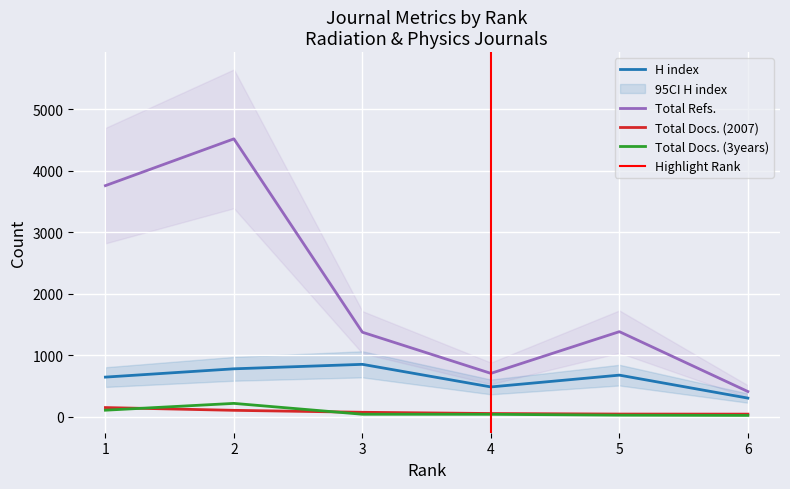

What is the value of the Total Docs. (2007) point at the 2nd from the left?

101